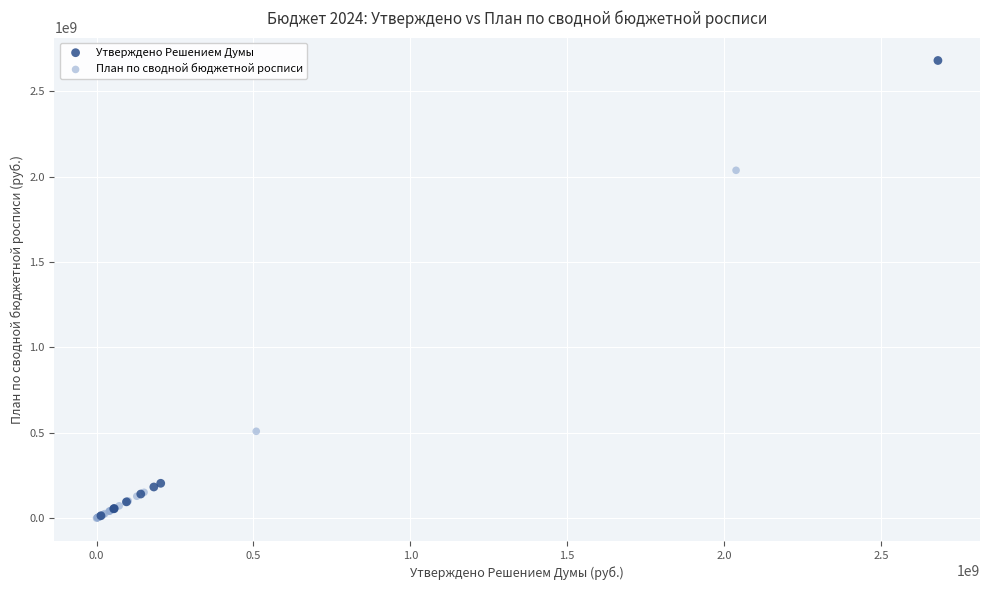

Which series has the widest spread of Y values?

Утверждено Решением Думы